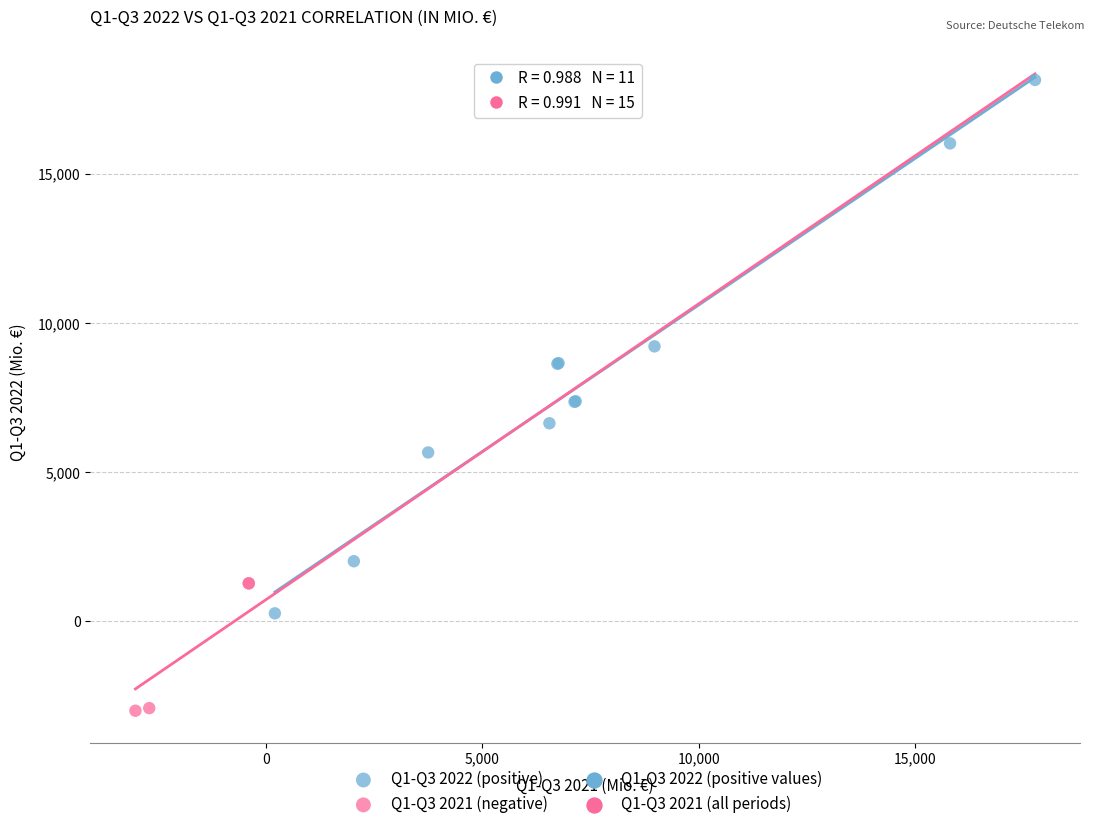

Which series reaches the maximum Y coordinate?

Q1-Q3 2022 (positive)